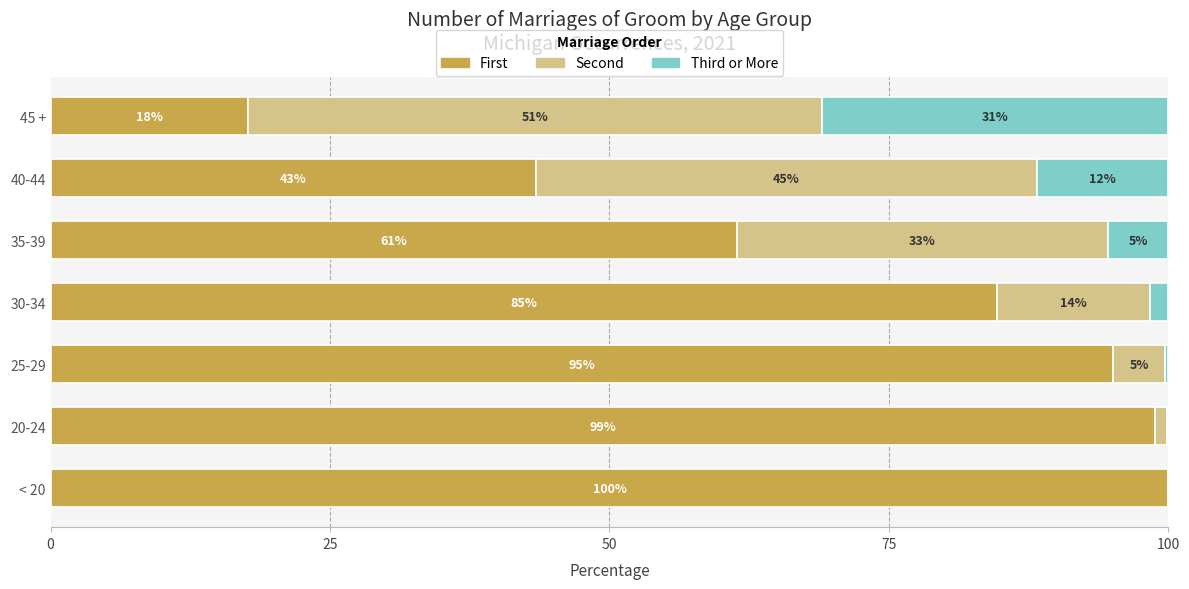

How many bars are there in each group?

3